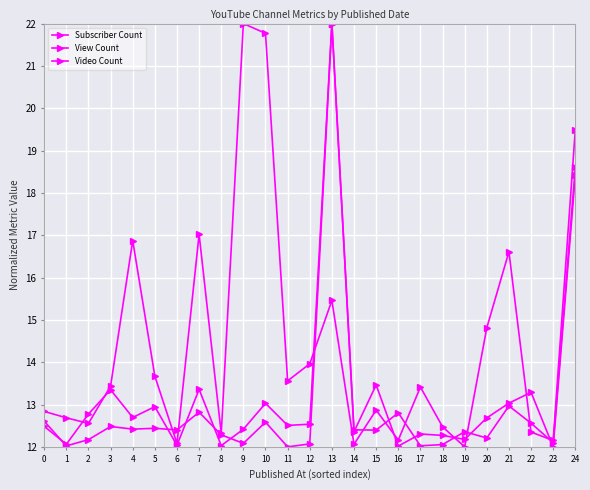

Count the number of data series in this chart.

3